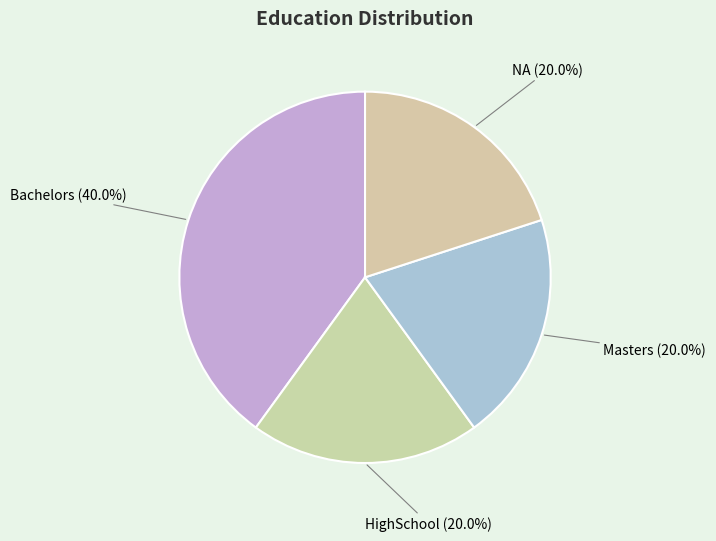

What is the largest slice in the pie chart?

Bachelors